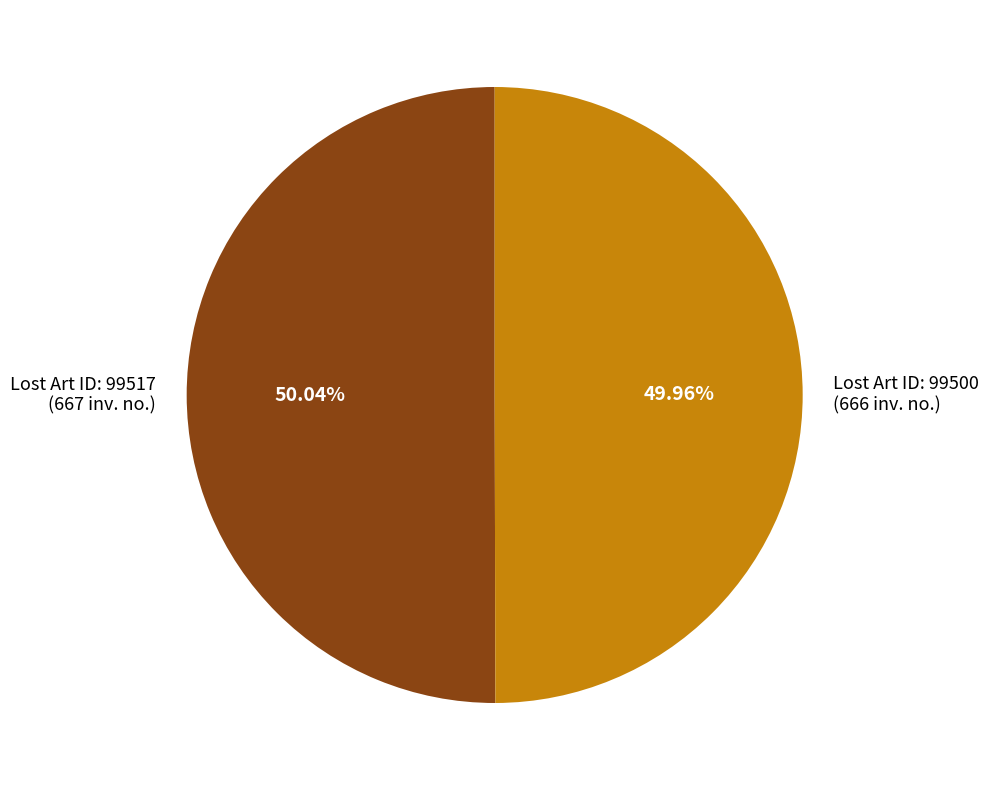

Does any single category account for the majority?

Yes